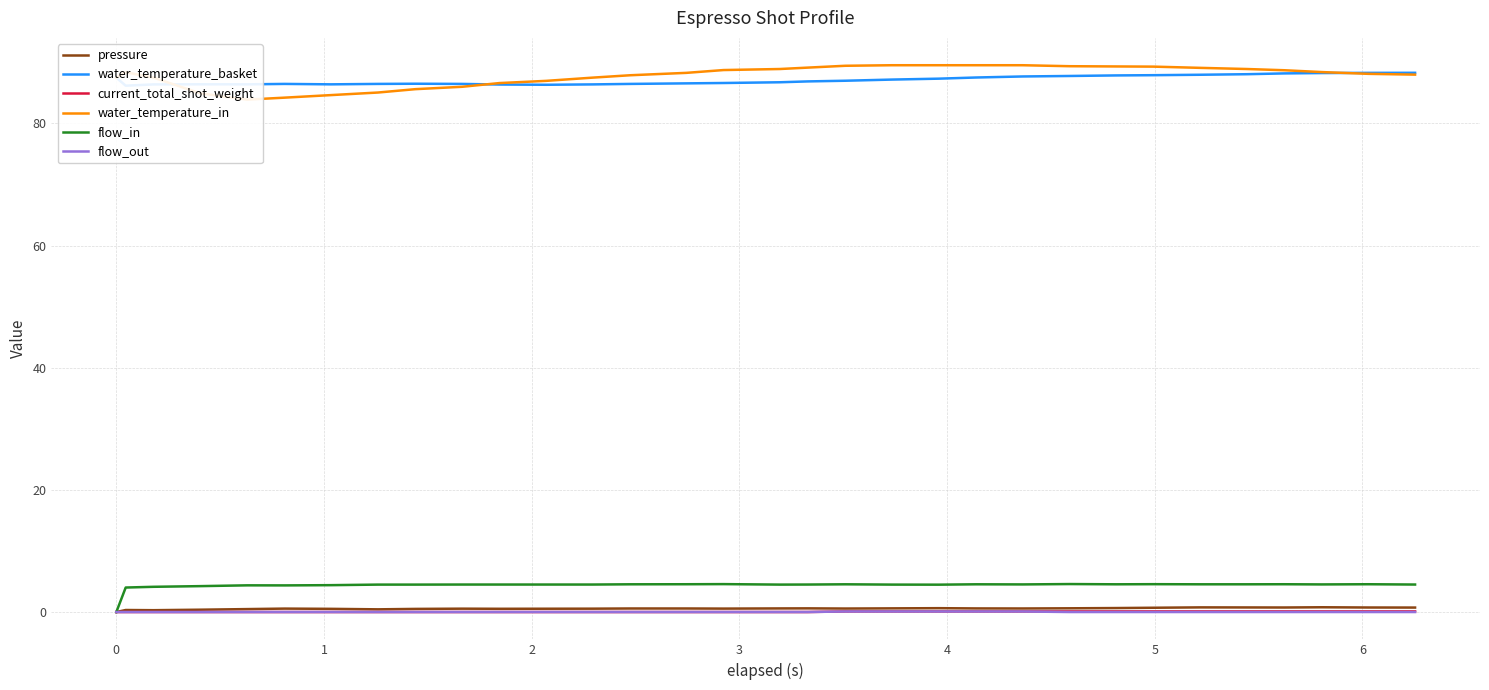

What are all the series names shown in the legend?

pressure, water_temperature_basket, current_total_shot_weight, water_temperature_in, flow_in, flow_out